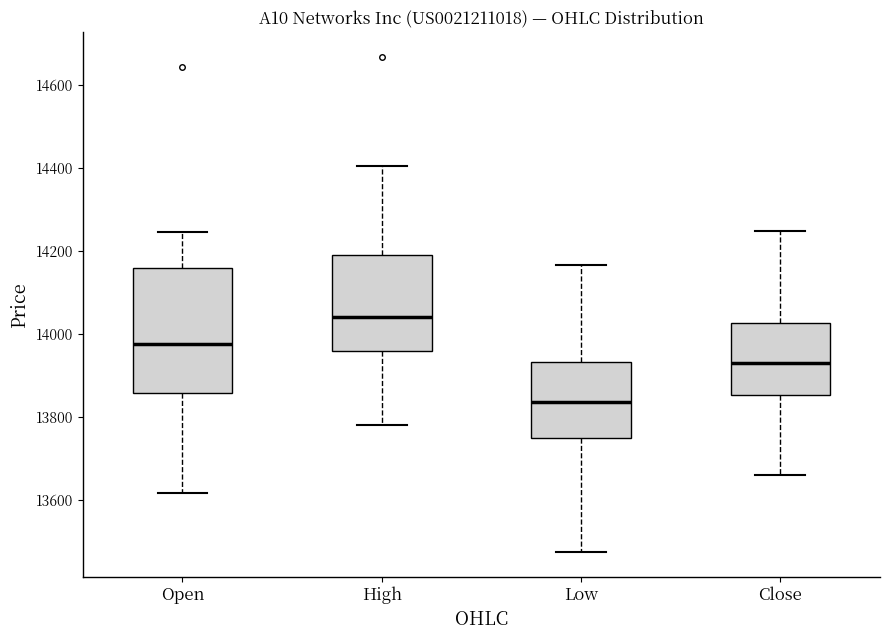

Reading left to right, read every box against the y-axis: the position of its median line, the range the box covers, and the ends of its whiskers. The values are not printed on the chart, so give them approximately, as read against the axis.

Open: median 13980, box 13860 to 14160, whiskers 13620 to 14240
High: median 14040, box 13960 to 14200, whiskers 13780 to 14400
Low: median 13840, box 13740 to 13940, whiskers 13480 to 14160
Close: median 13920, box 13860 to 14020, whiskers 13660 to 14240